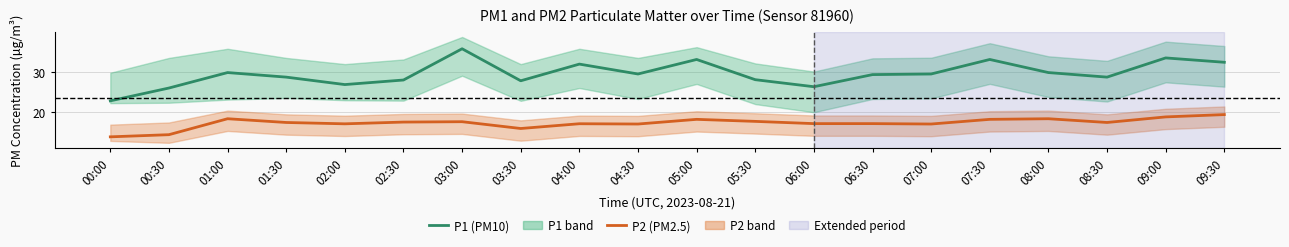

Is the value of P2 (PM2.5) at 04:00 greater than the value of P1 (PM10) at 02:30?

No